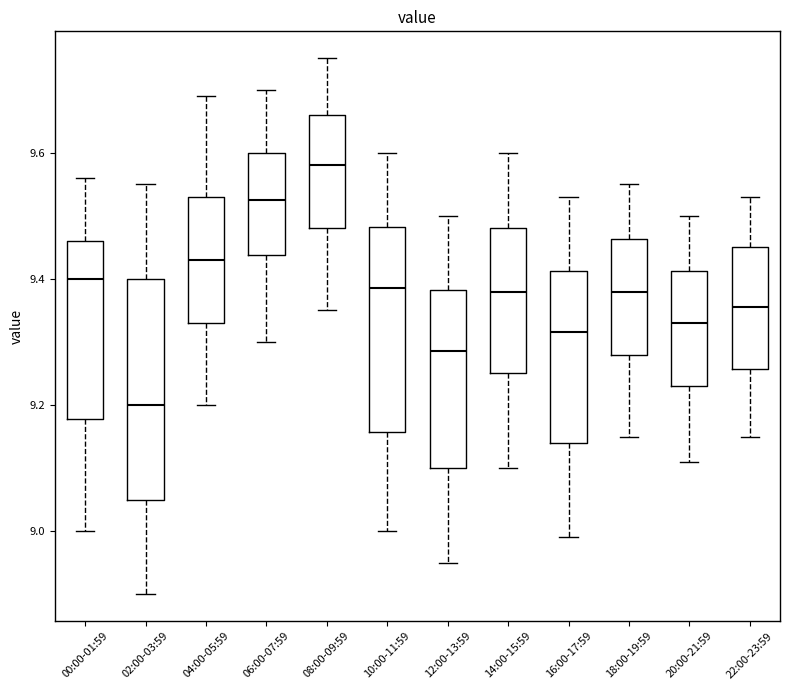

Comparing the boxes themselves (not the whiskers), which one is the tallest?

02:00-03:59